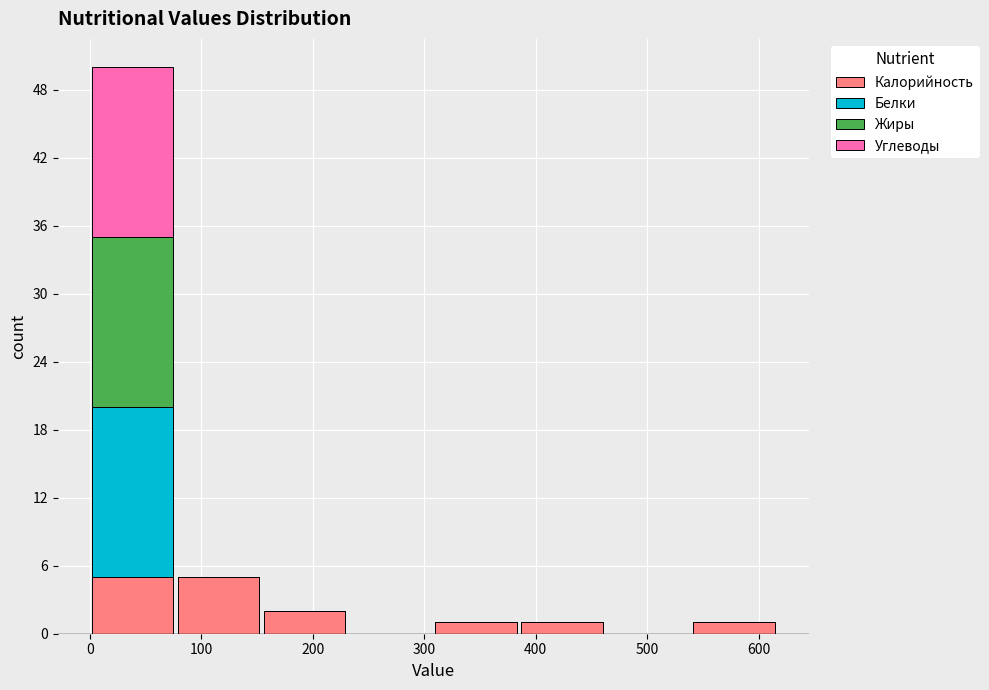

Reading left to right, transcribe this chart: for each stacked bar, give the range it covers on the x-axis and its total height. Neither the bar edges nor the heights are printed on the chart, so give them approximately, as read against the axes.

0 to 80: 50
80 to 150: 5
150 to 230: 2
230 to 310: 0
310 to 390: 1
390 to 460: 1
460 to 540: 0
540 to 620: 1